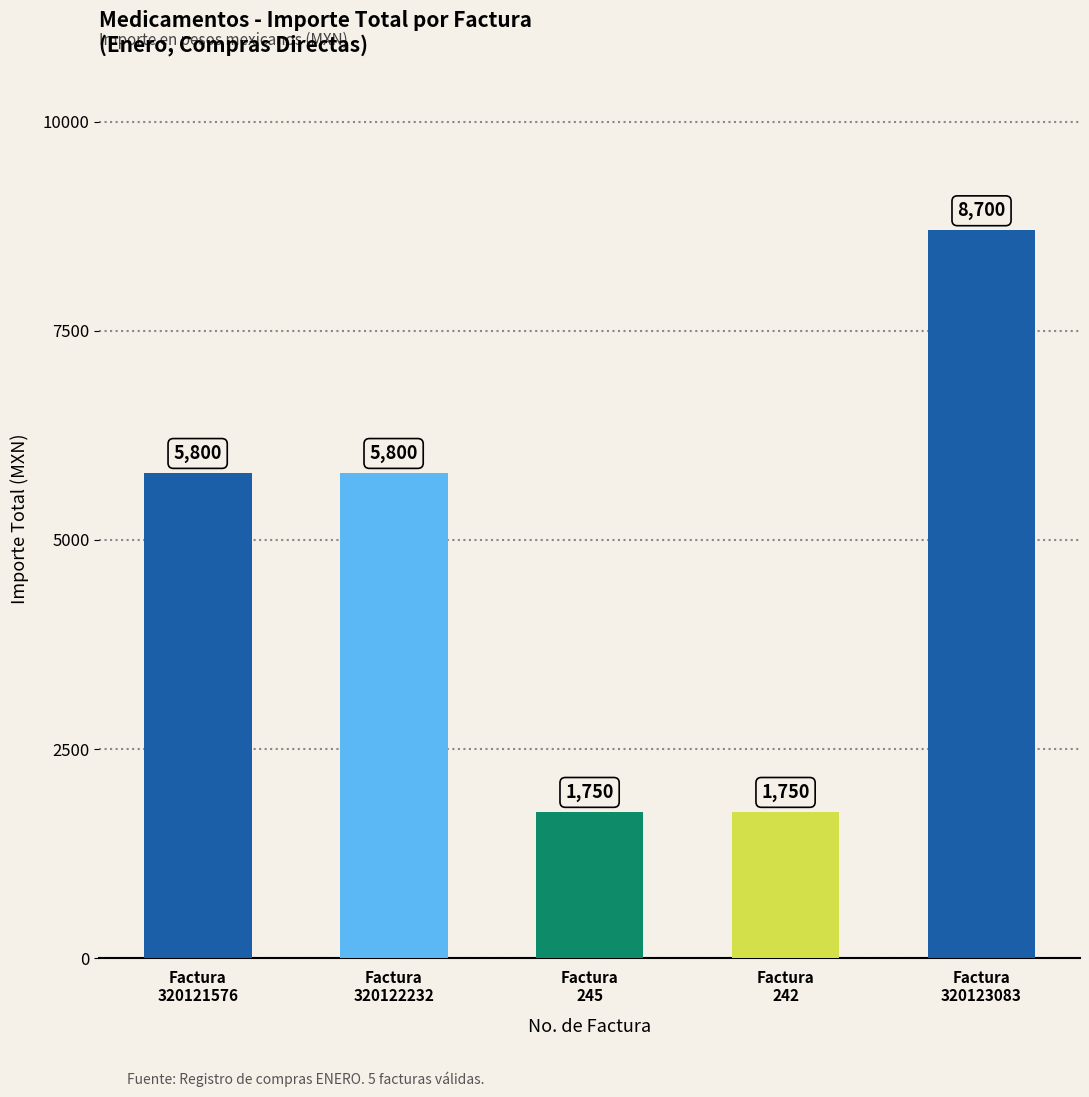

Are the bars grouped side by side (vs. stacked)?

No